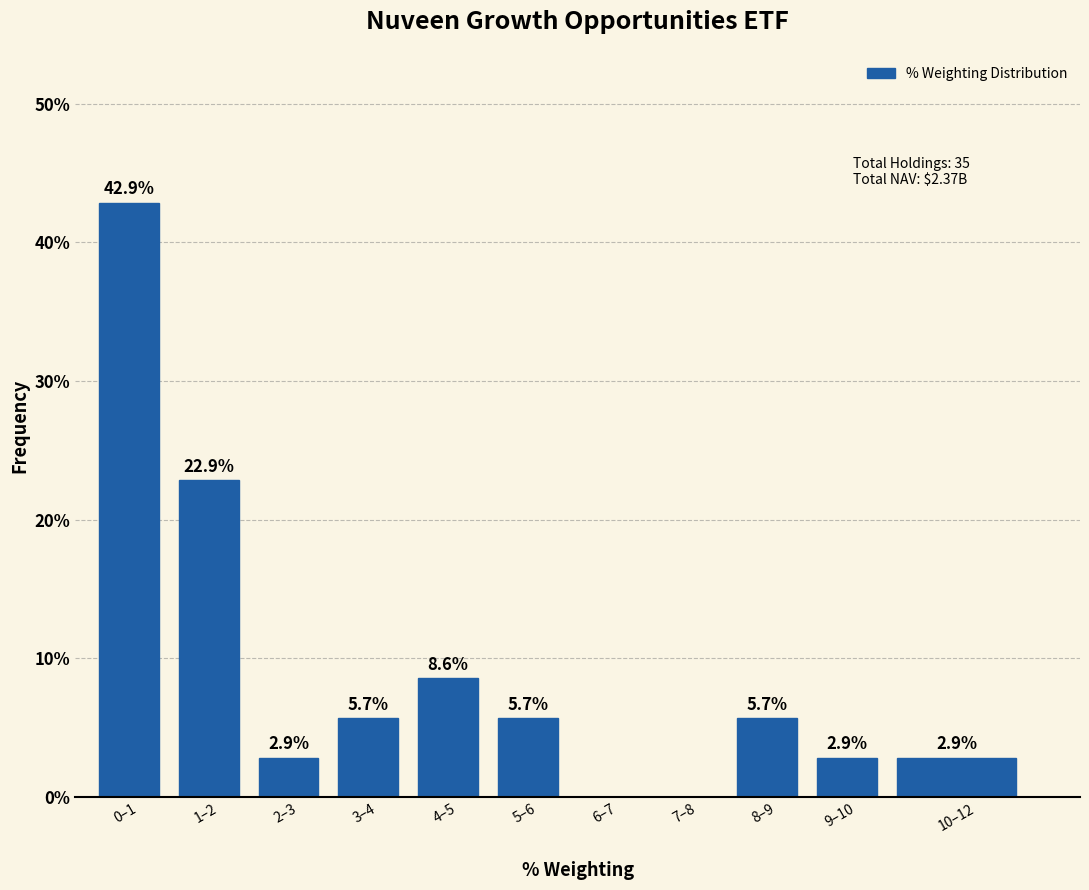

Reading left to right, list all the values displayed in this chart.

0–1=42.9	1–2=22.9	2–3=2.9	3–4=5.7	4–5=8.6	5–6=5.7	6–7=0.0	7–8=0.0	8–9=5.7	9–10=2.9	10–12=2.9